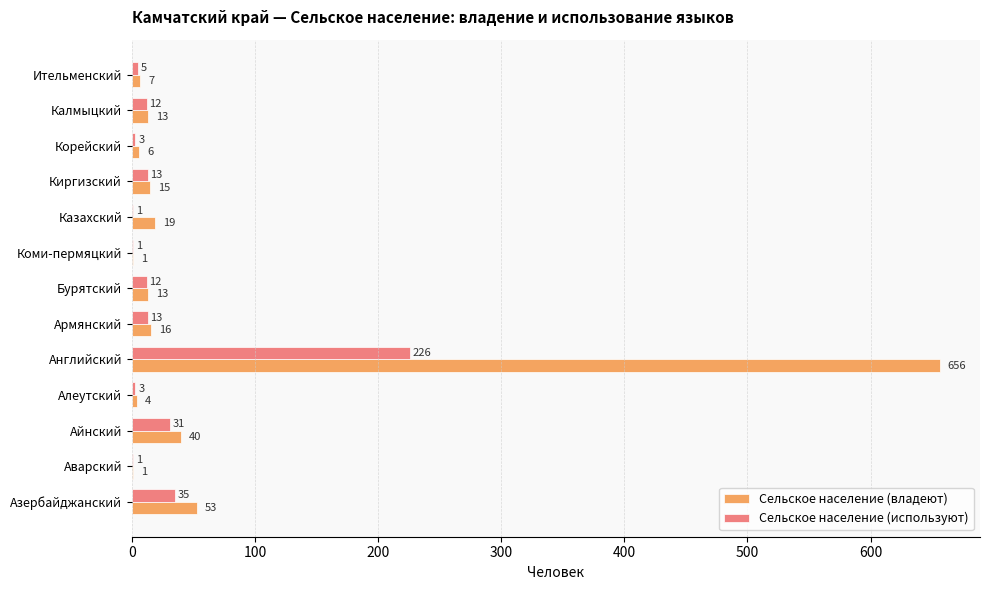

Between Бурятский and Корейский, which series saw the biggest shift?

Сельское население (используют)